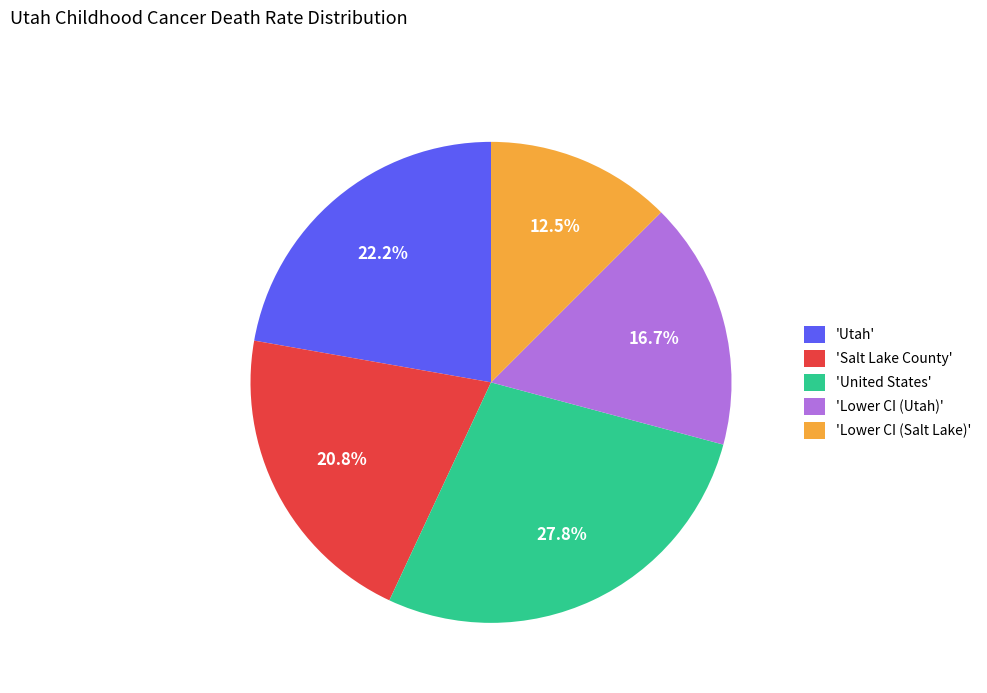

Is there a majority slice in this chart?

No